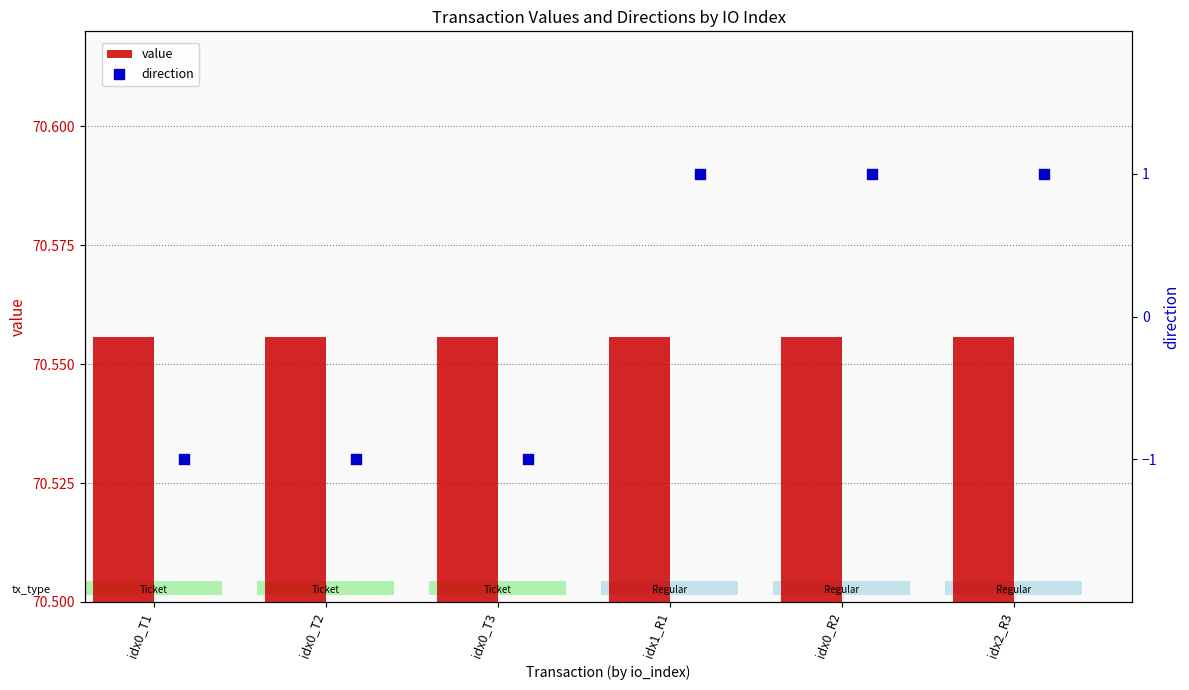

What are all the series names shown in the legend?

value, direction